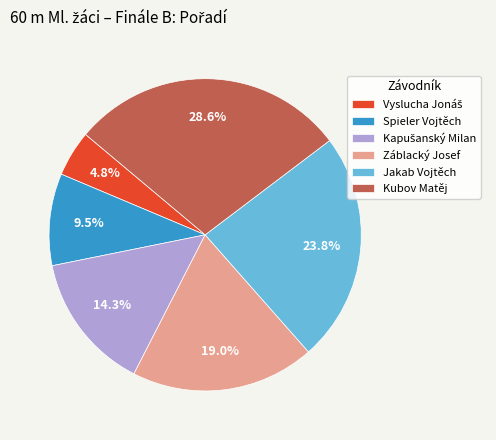

Count the number of slices in the pie.

6